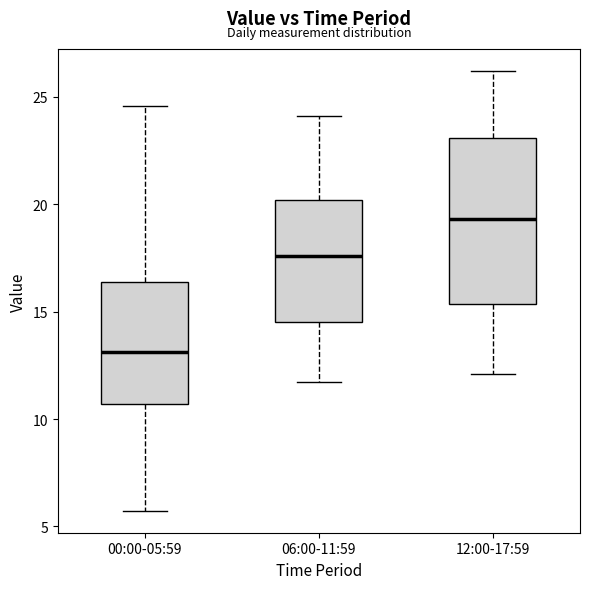

Reading left to right, read every box against the y-axis: the position of its median line, the range the box covers, and the ends of its whiskers. The values are not printed on the chart, so give them approximately, as read against the axis.

00:00-05:59: median 13.0, box 10.5 to 16.5, whiskers 5.5 to 24.5
06:00-11:59: median 17.5, box 14.5 to 20.0, whiskers 11.5 to 24.0
12:00-17:59: median 19.5, box 15.5 to 23.0, whiskers 12.0 to 26.0